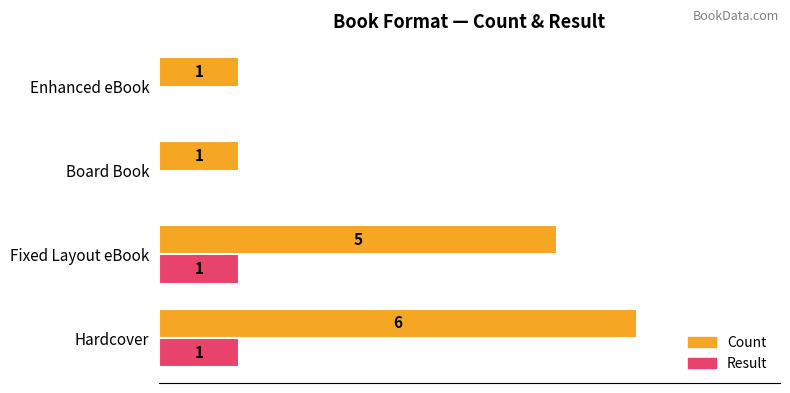

Which series changed the most between Hardcover and Board Book?

Count